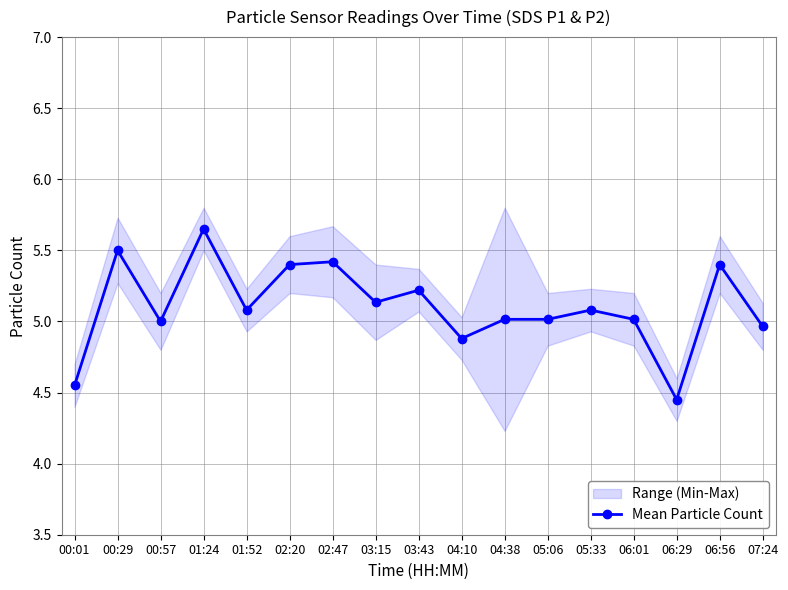

What is the difference between the values at 04:38 and 00:01?

0.5